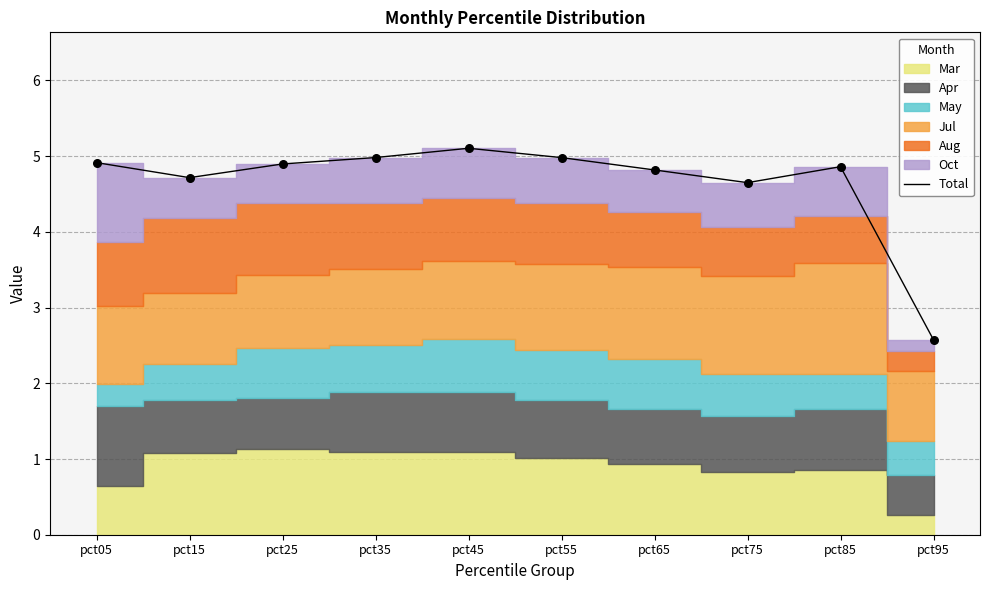

Between pct55 and pct85, which is larger?

pct55